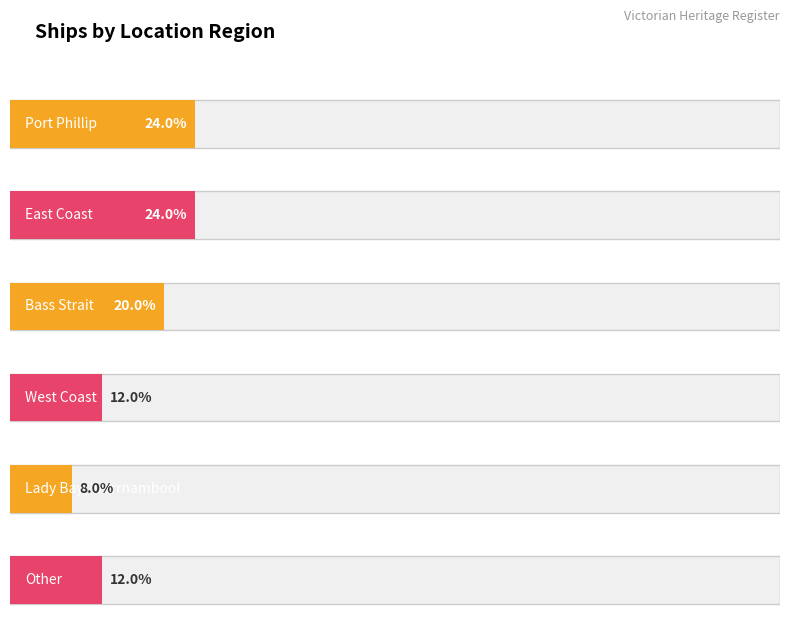

What position from the right is Lady Bay, Warrnambool?

2